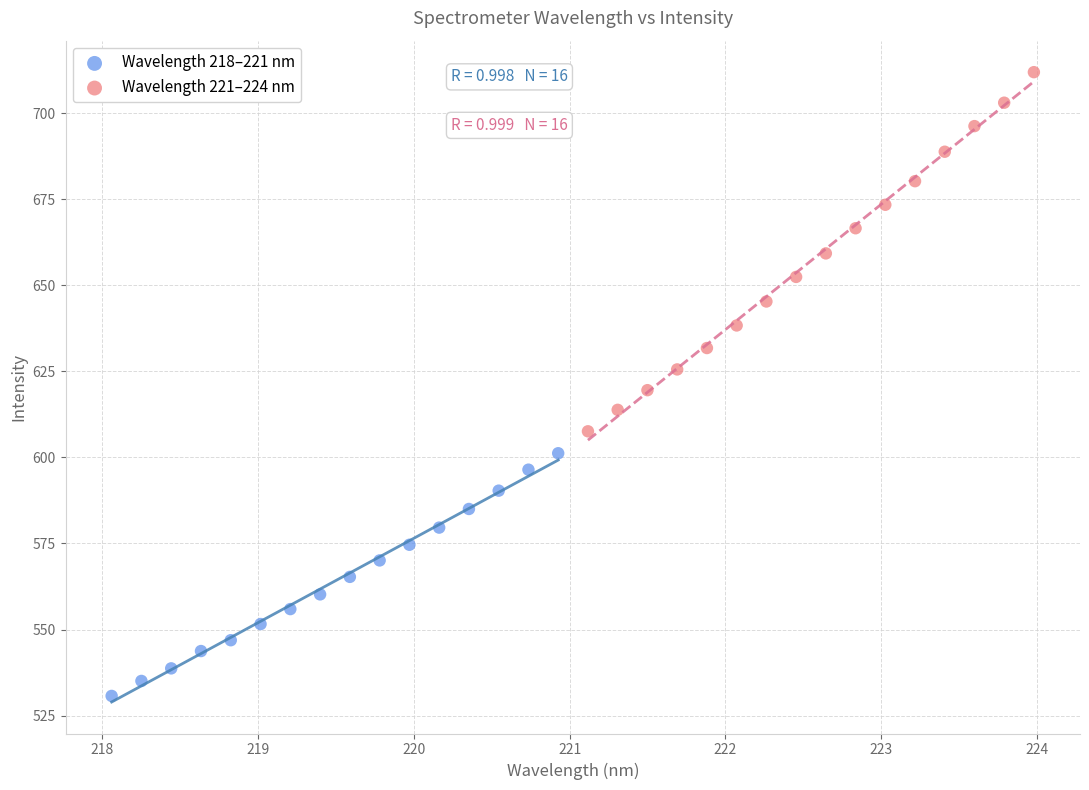

Which series contains the highest Y value?

Wavelength 221–224 nm